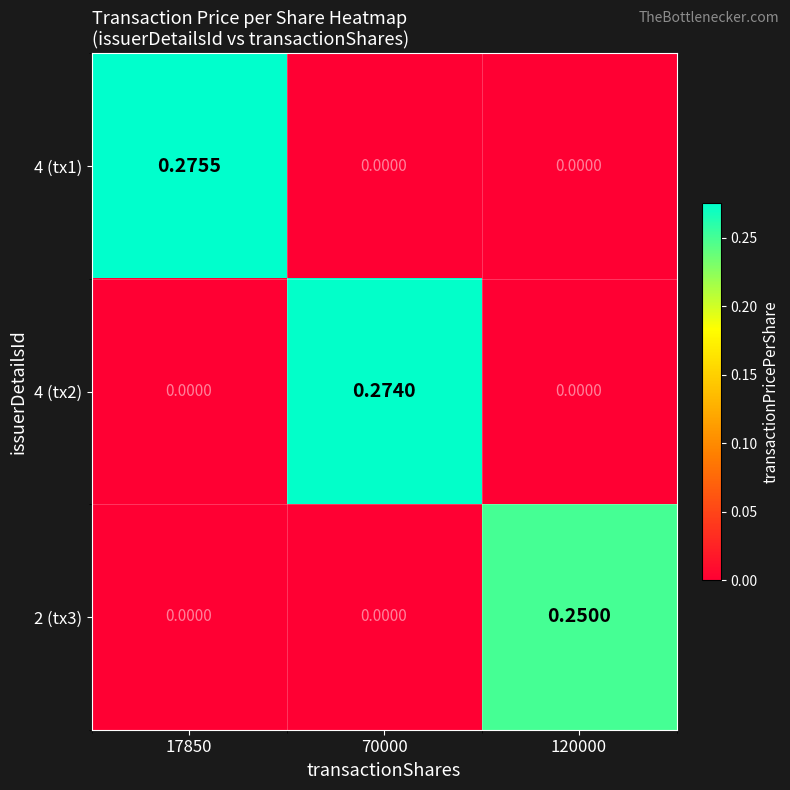

Is the value of 4 (tx1) at 17850 greater than the value of 4 (tx2) at 120000?

Yes